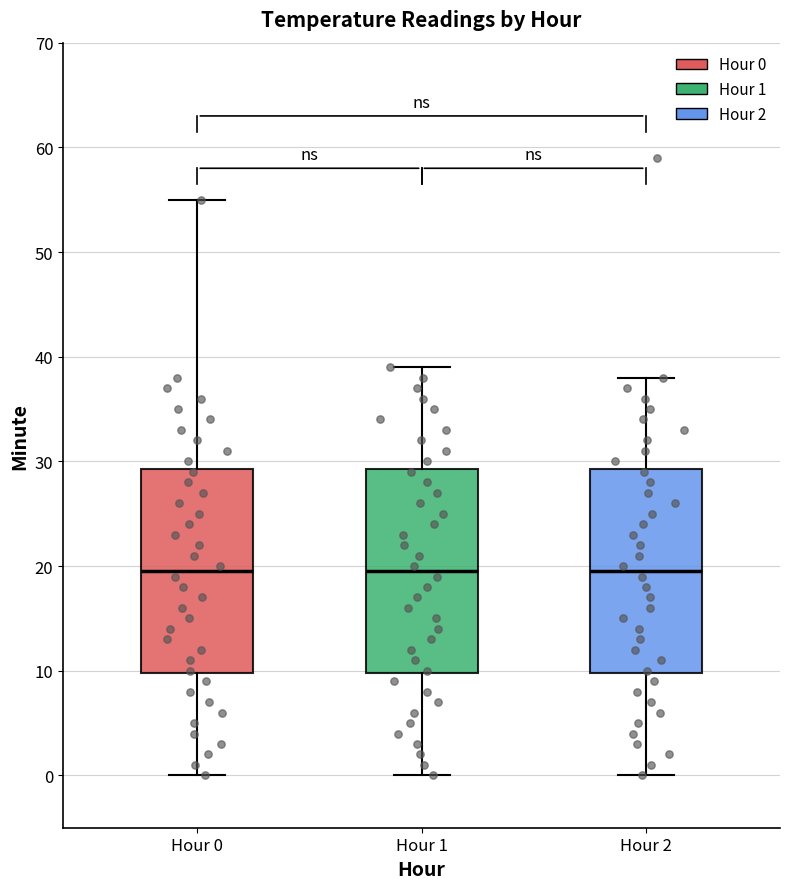

Where is the upper edge of the box for Hour 1 on the y-axis? The values are not printed on the chart, so give them approximately, as read against the axis.

29